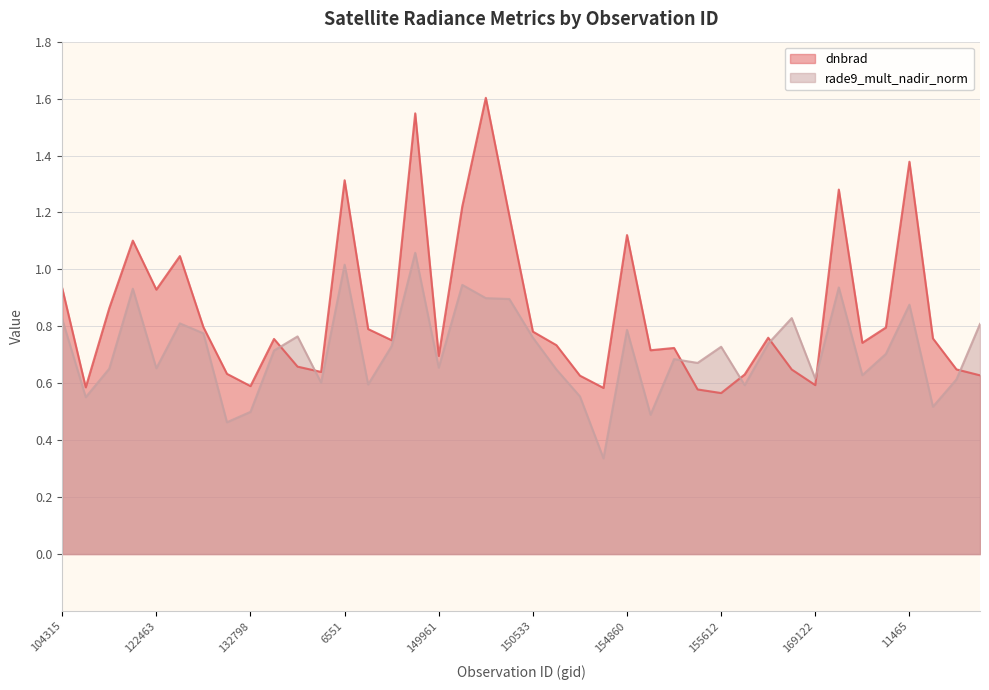

What are all the series names shown in the legend?

dnbrad, rade9_mult_nadir_norm